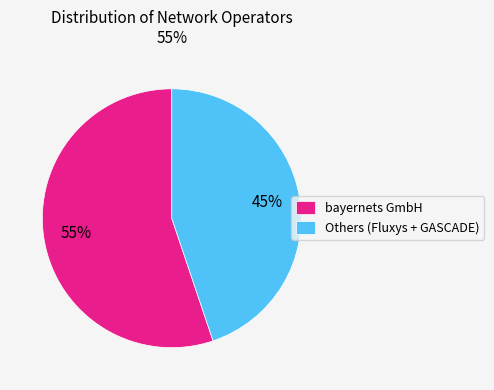

Is there any slice that represents more than half of the pie?

Yes